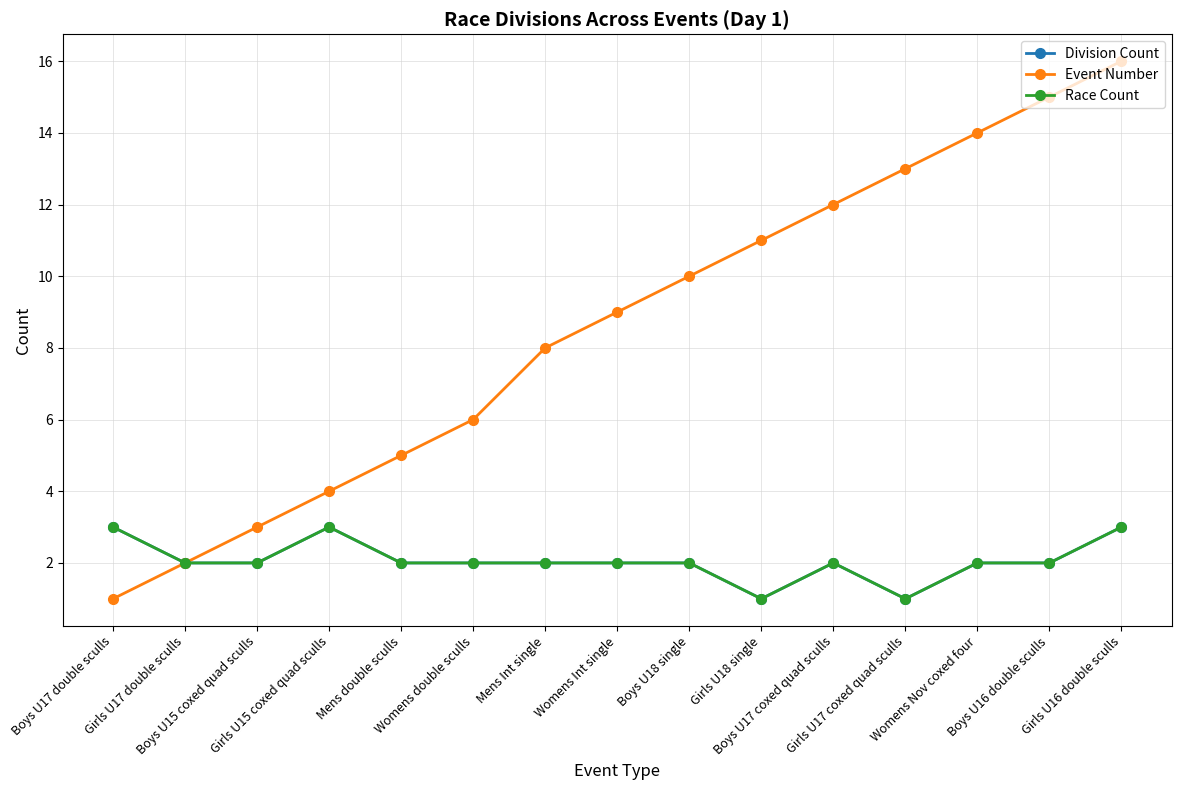

Which series has the largest range (max minus min)?

Event Number